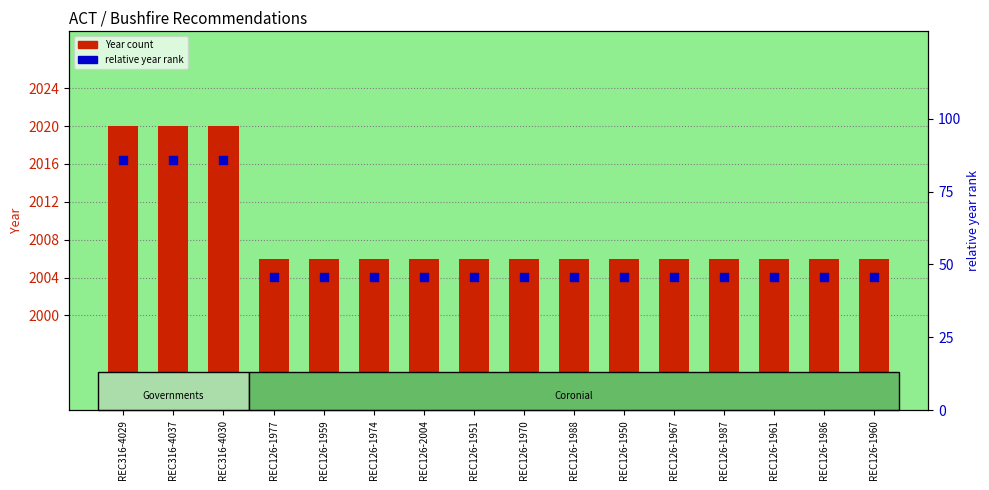

Which series contains the highest Y value?

Year